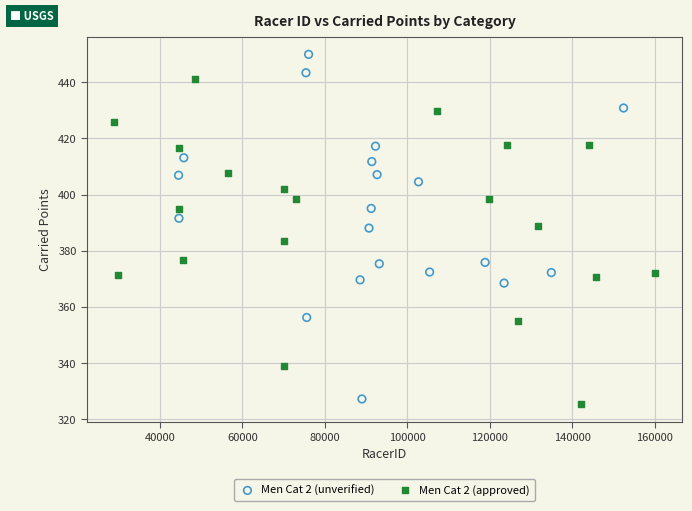

Which series has the widest spread of Y values?

Men Cat 2 (unverified)